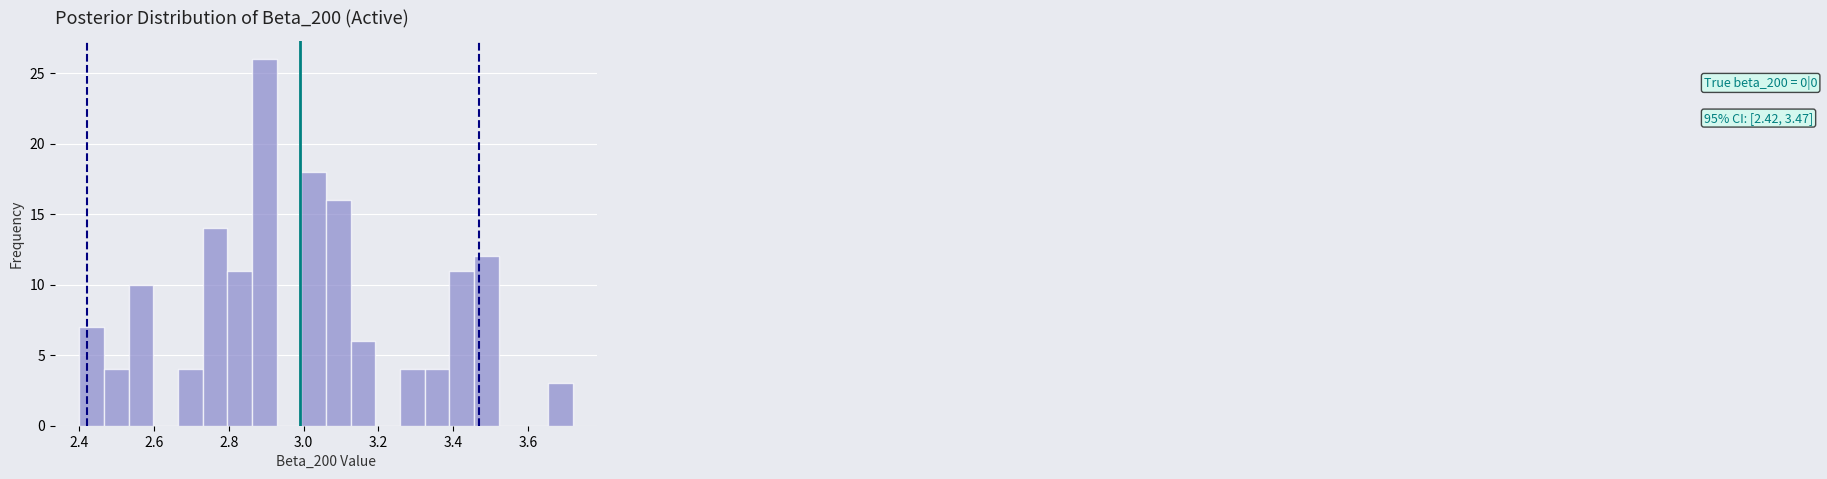

Read against the x-axis, roughly where is the centre of the tallest bar?

2.90